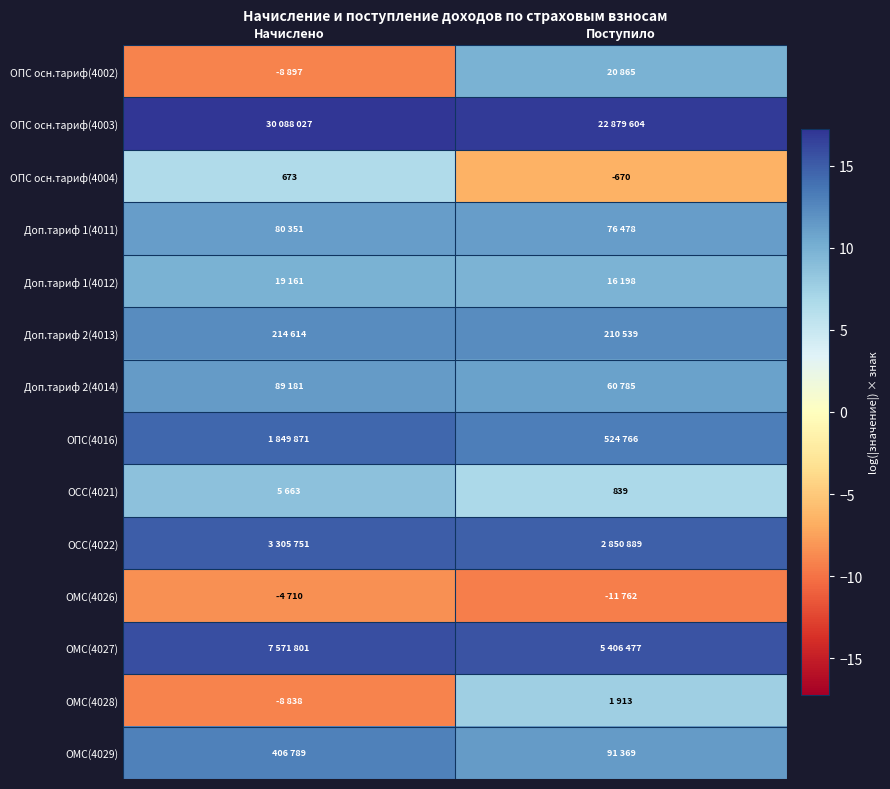

At how many categories does at least one series exceed 5?

2